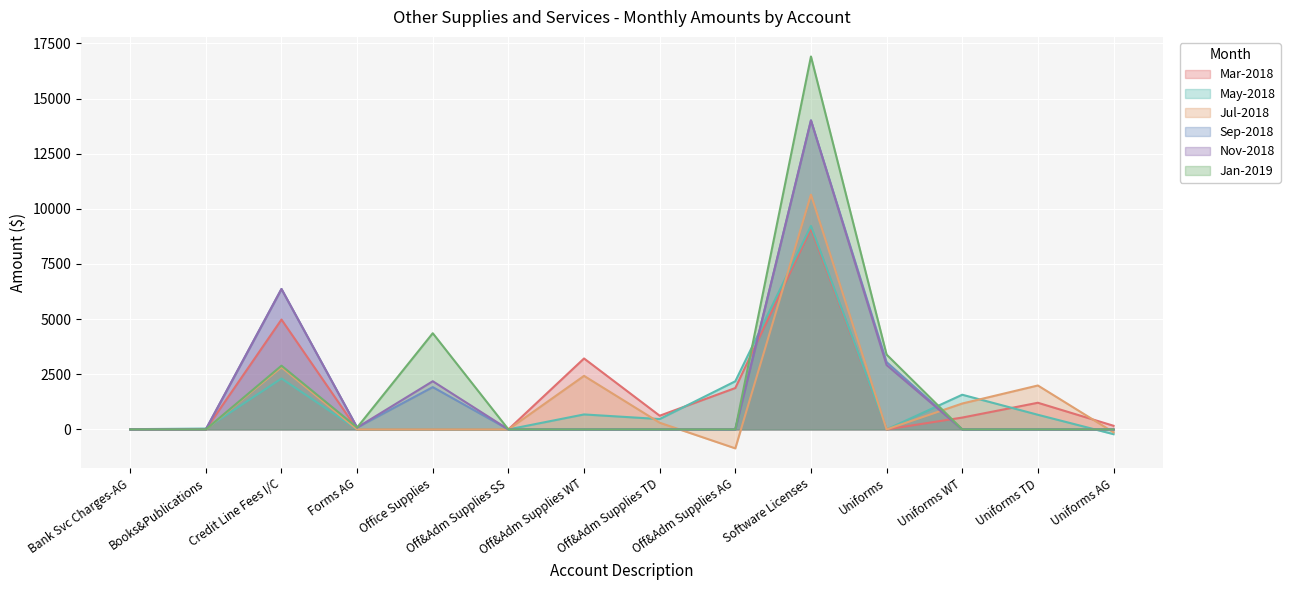

What is the total value across all series at Off&Adm Supplies TD?

1392